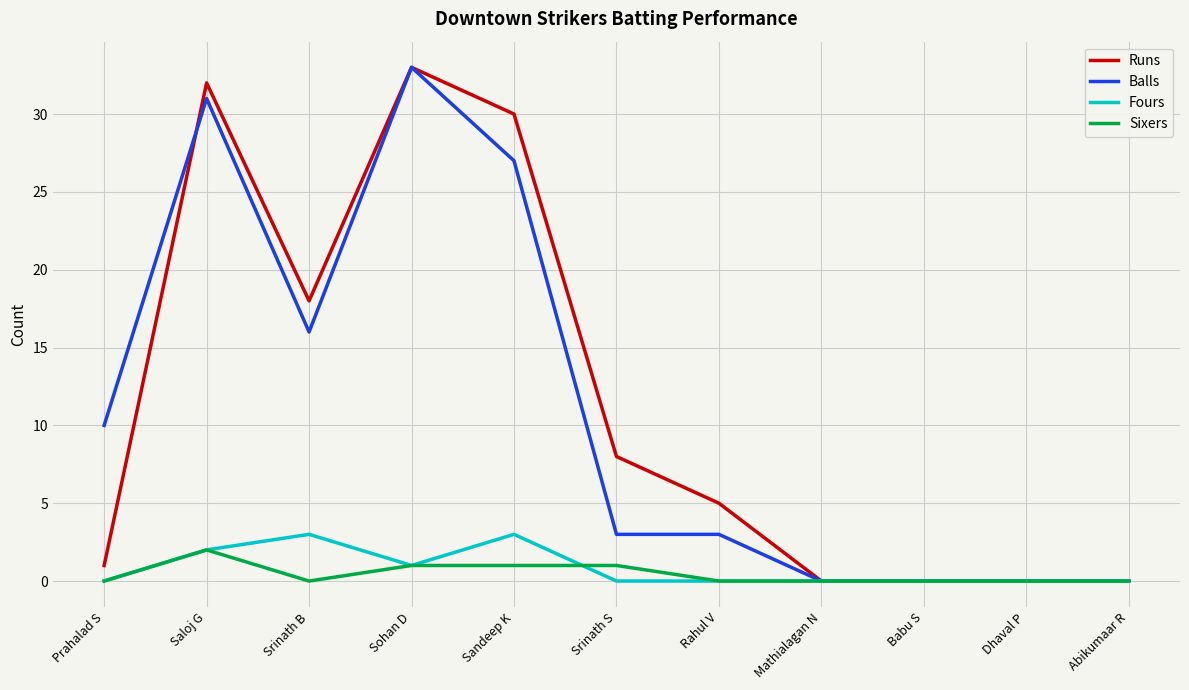

At which label is Balls closest to 16?

Srinath B